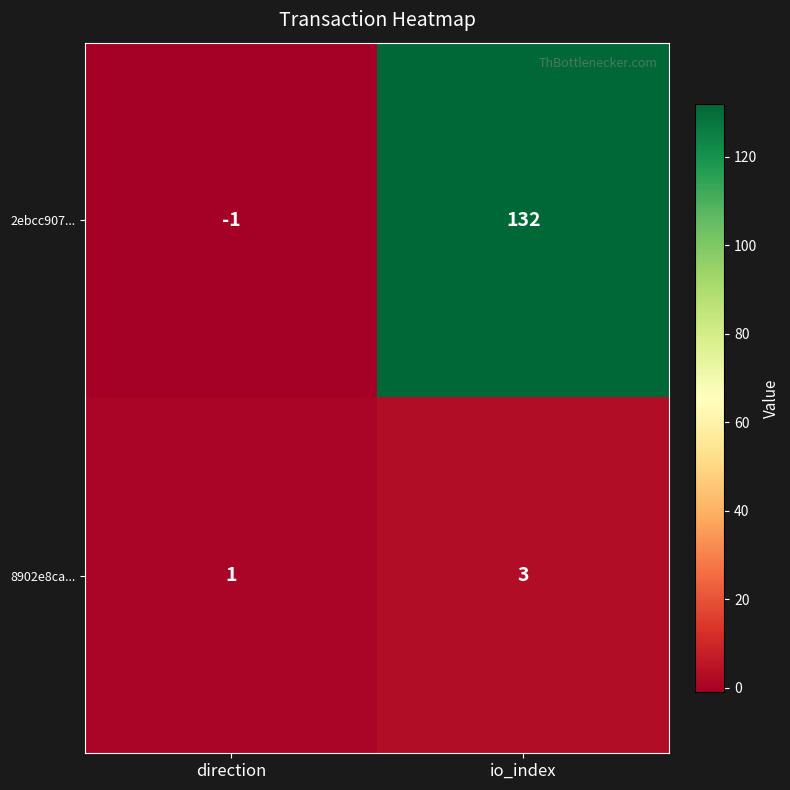

What is the total value across all series at io_index?

135